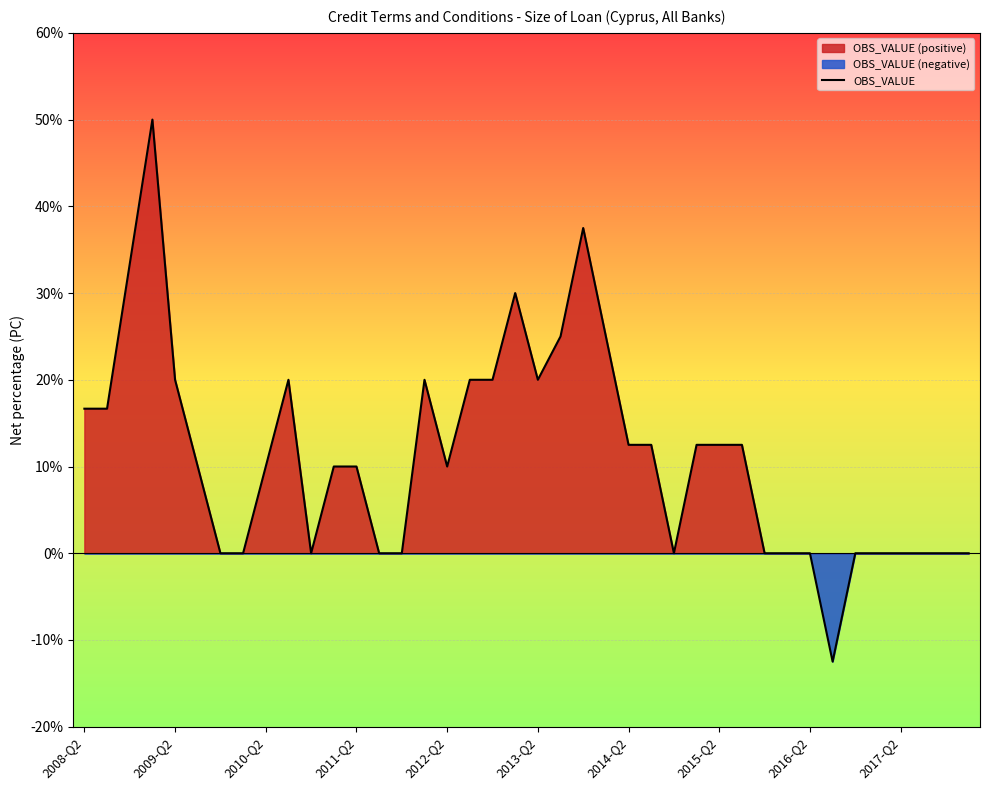

What is the minimum value for OBS_VALUE?

-12.5